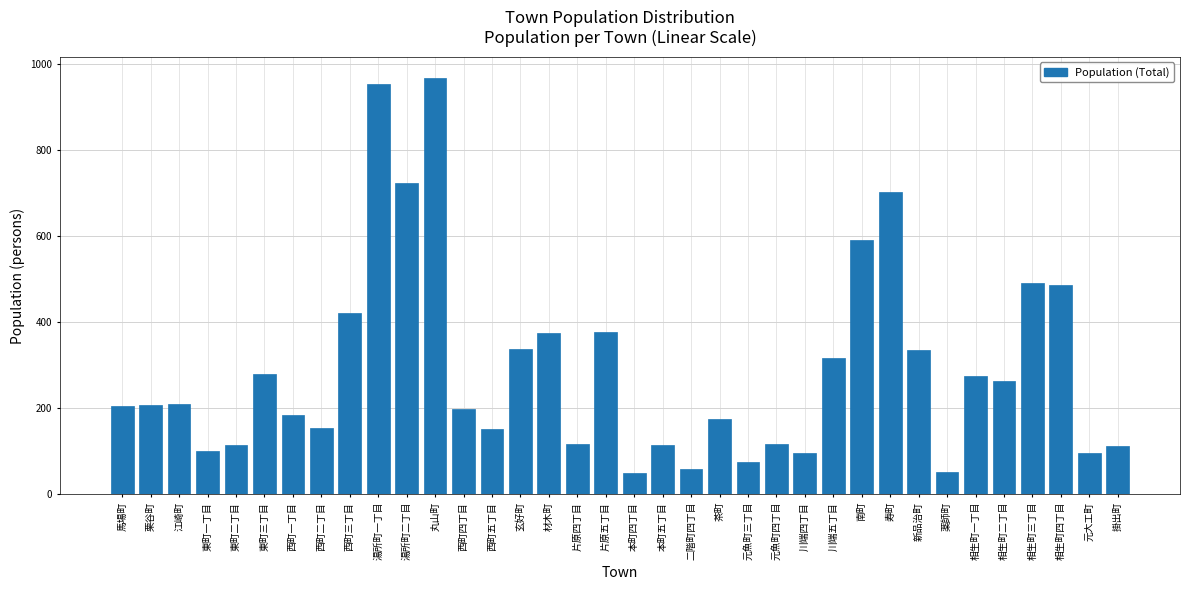

Which has a higher value, 馬場町 or 丸山町?

丸山町